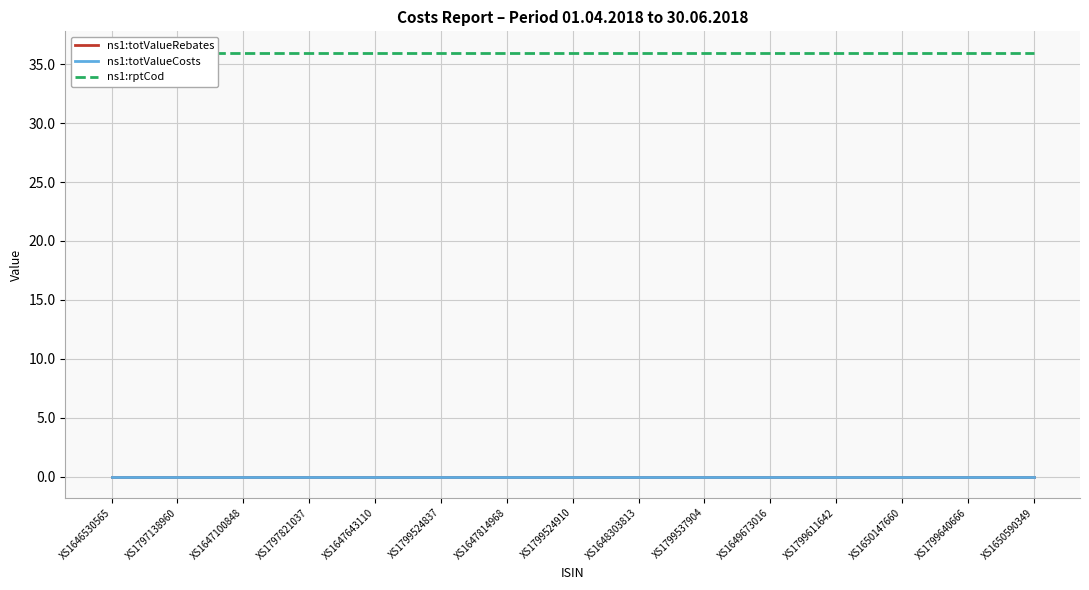

Which series has the widest spread of values?

ns1:totValueRebates